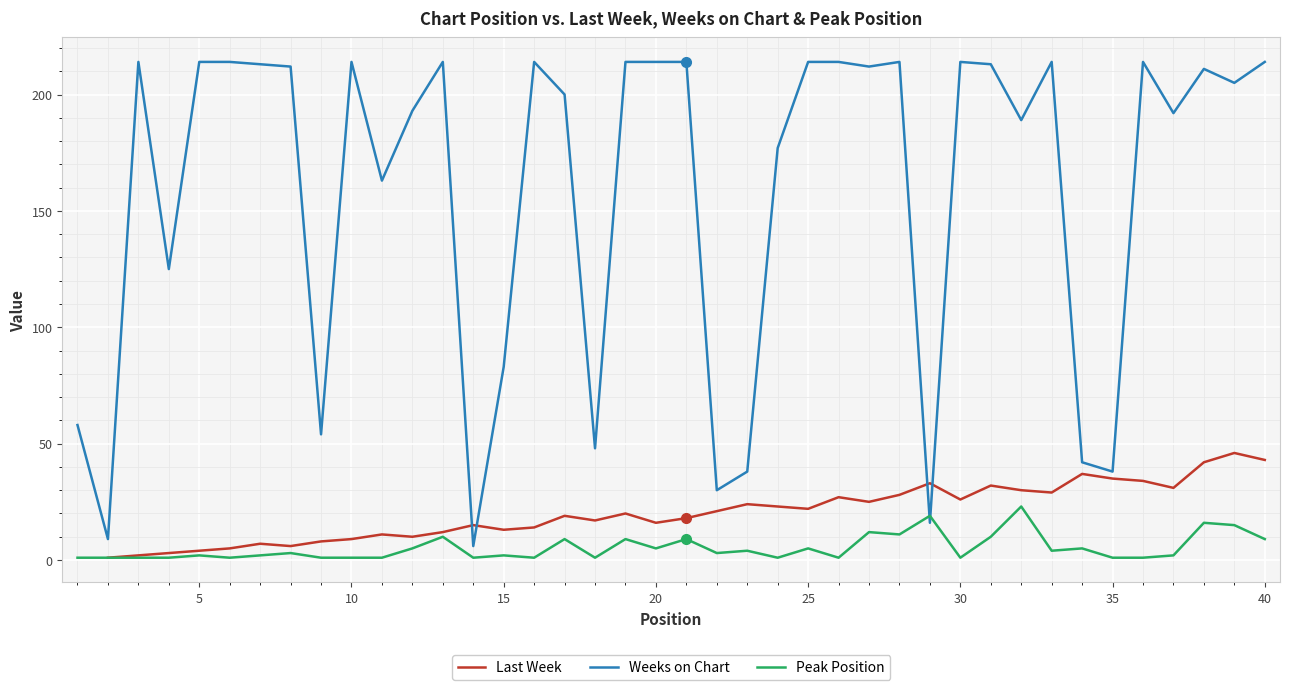

Which series ends up on top after the final intersection of Peak Position and Weeks on Chart?

Weeks on Chart